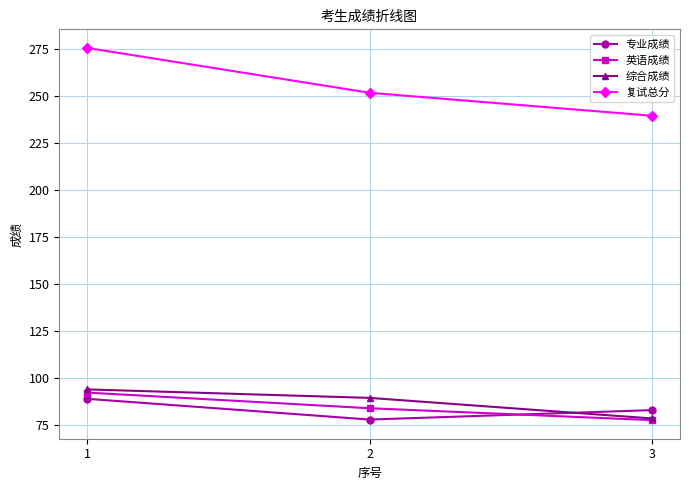

Between 1 and 3, which series saw the biggest shift?

复试总分